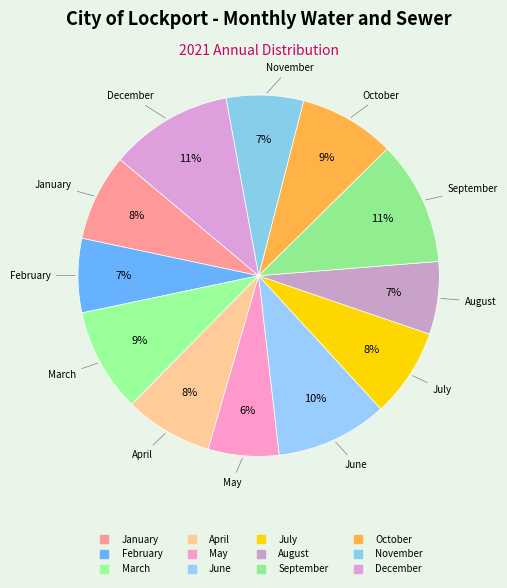

Does January represent more than half of the total?

No